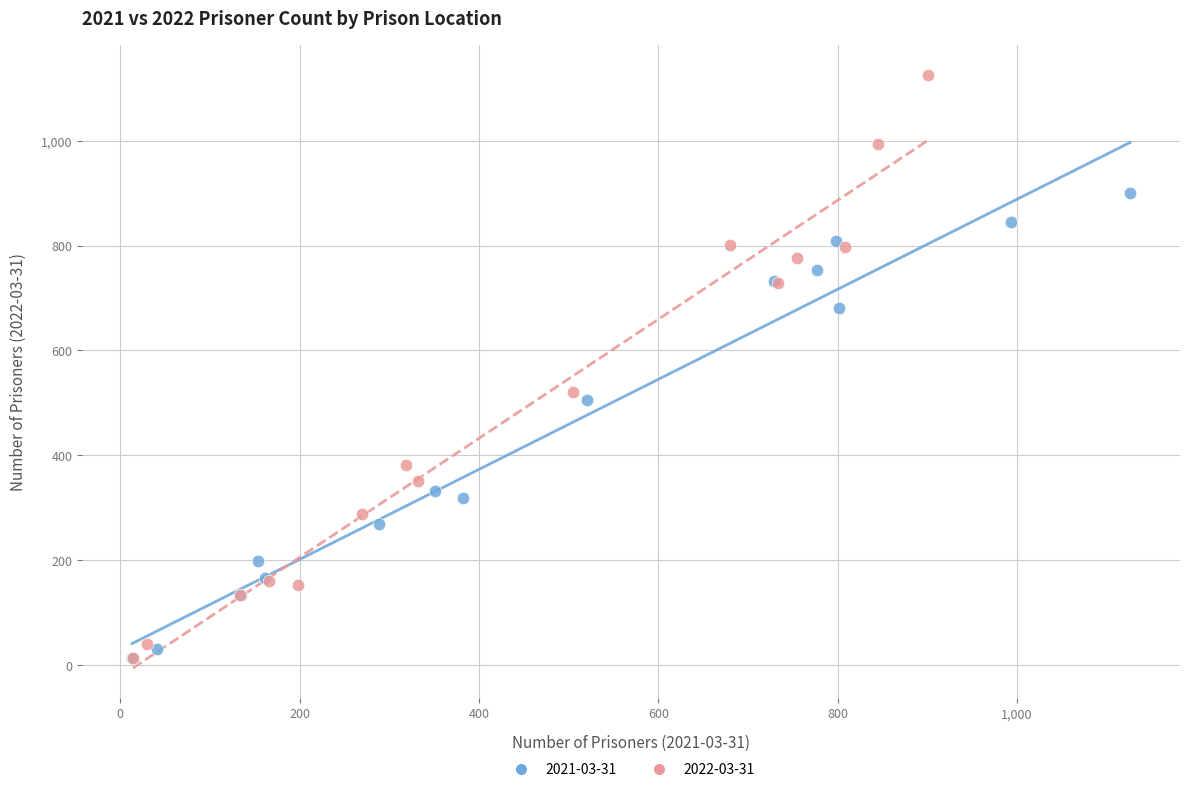

Which series contains the highest Y value?

2022-03-31